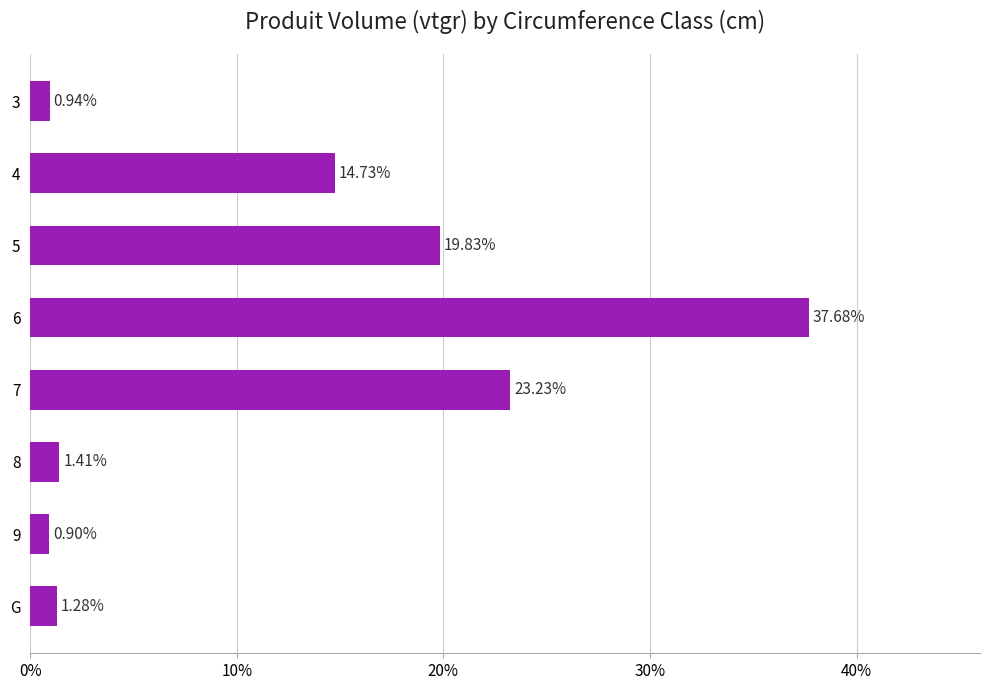

What is the average value?

0.1